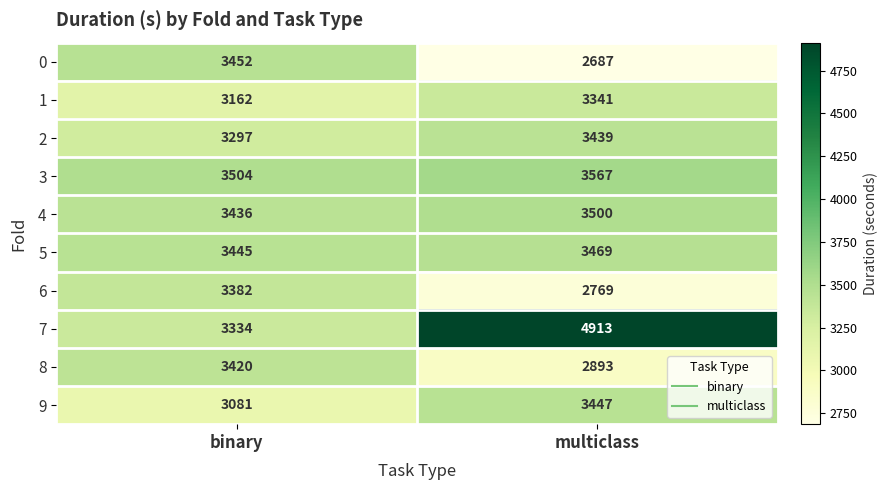

What is the sum of the 7 values at multiclass and binary?

8247